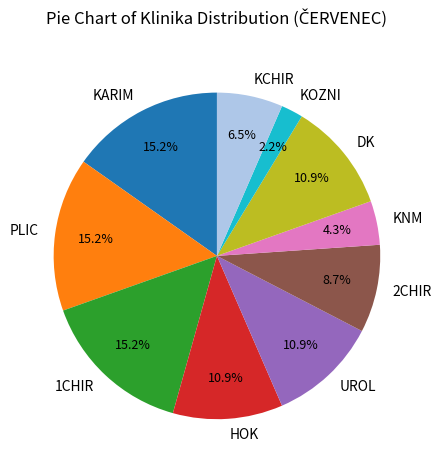

How many slices are in this pie chart?

10